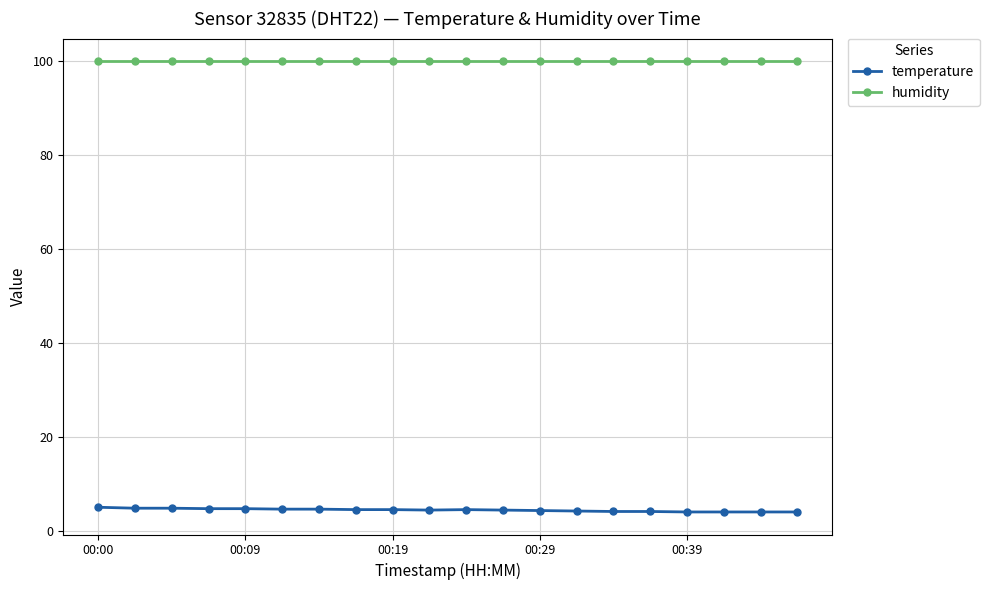

What is the sum of all humidity values?

1998.0